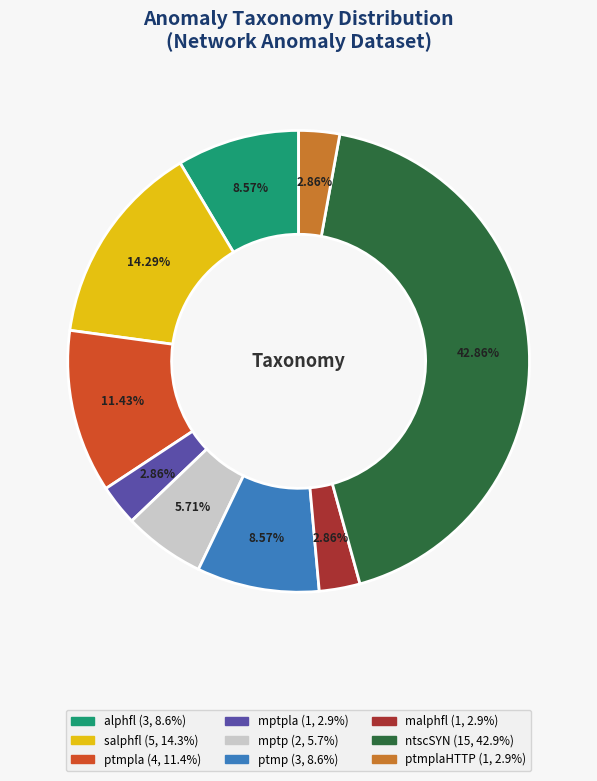

Is there a majority slice in this chart?

No